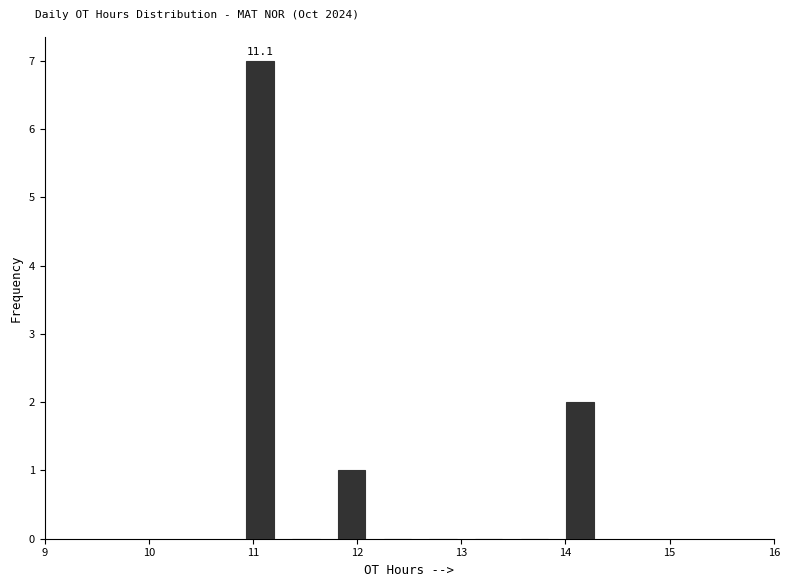

Over which range of the x-axis is the bar tallest?

10.9 to 11.3